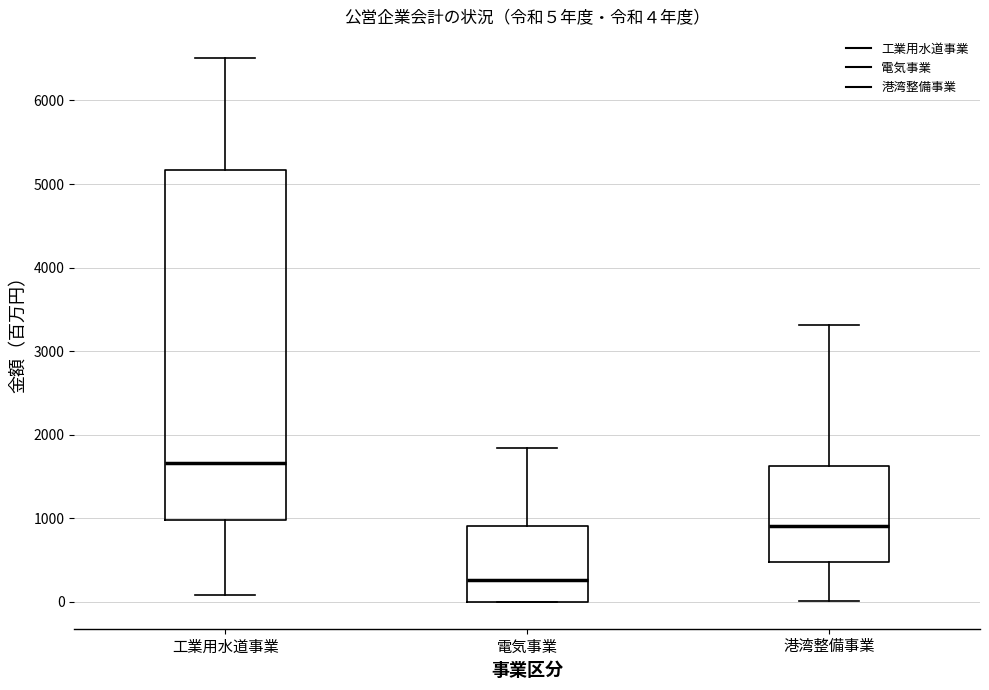

Which box is the tallest, from its lower edge to its upper edge?

工業用水道事業